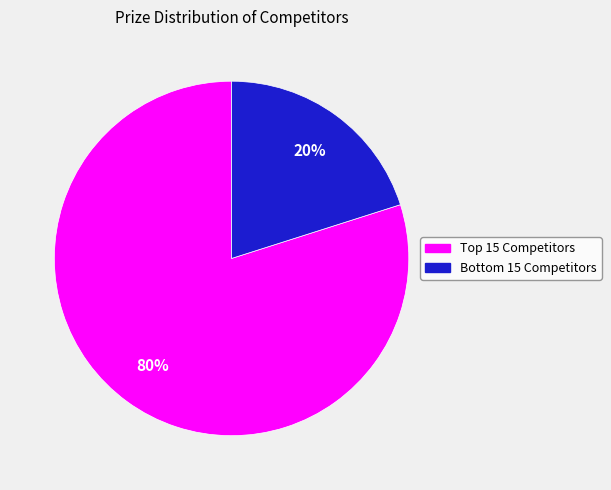

To the nearest percent, what is the difference between the largest and smallest slice percentages?

60%